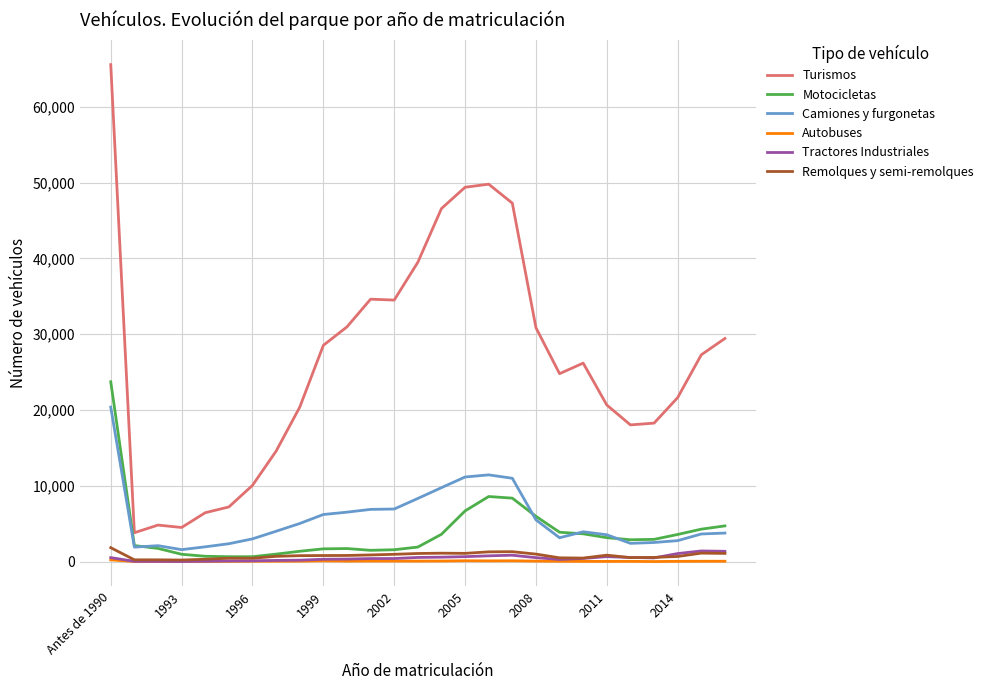

Which series has the widest spread of values?

Turismos